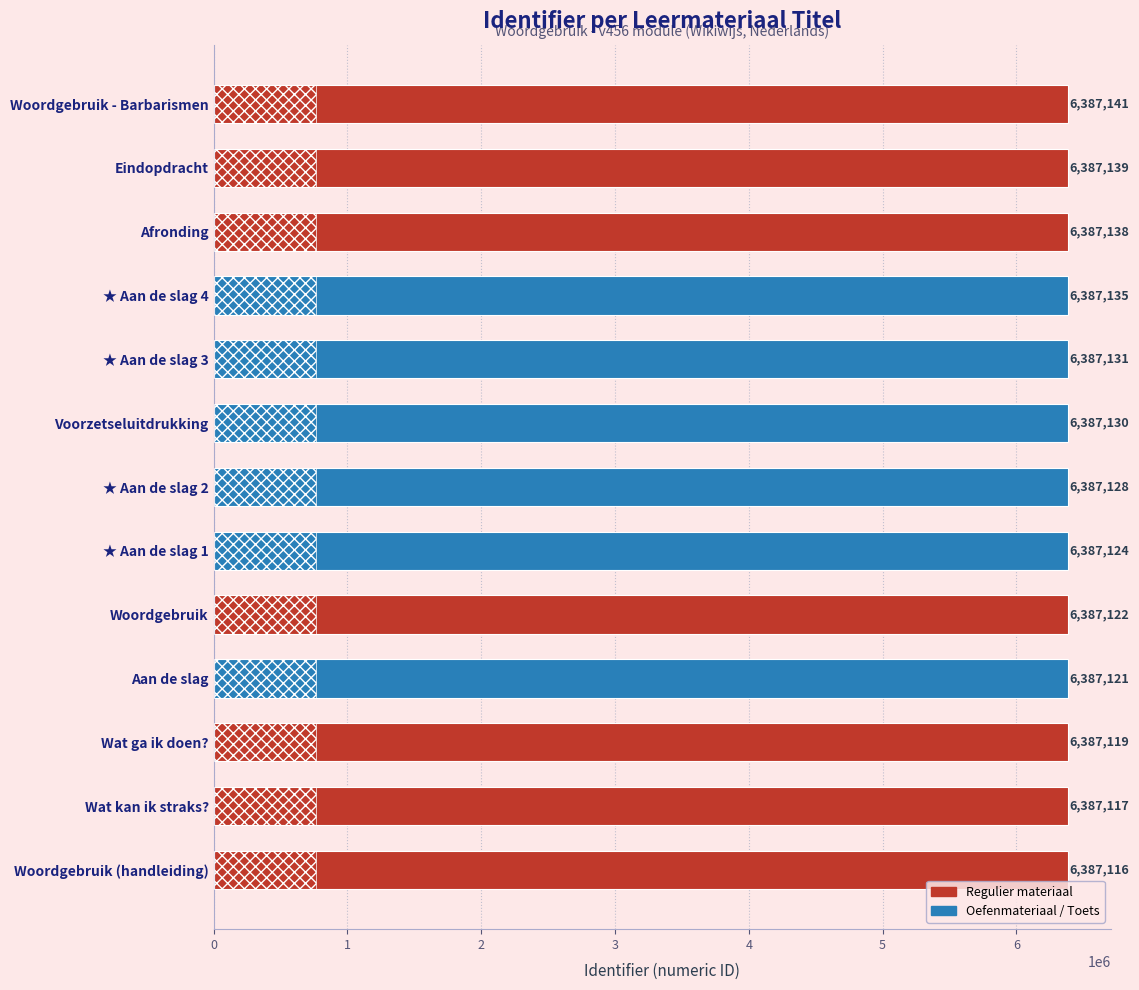

At which category does the chart reach its minimum across all series?

Woordgebruik (handleiding)